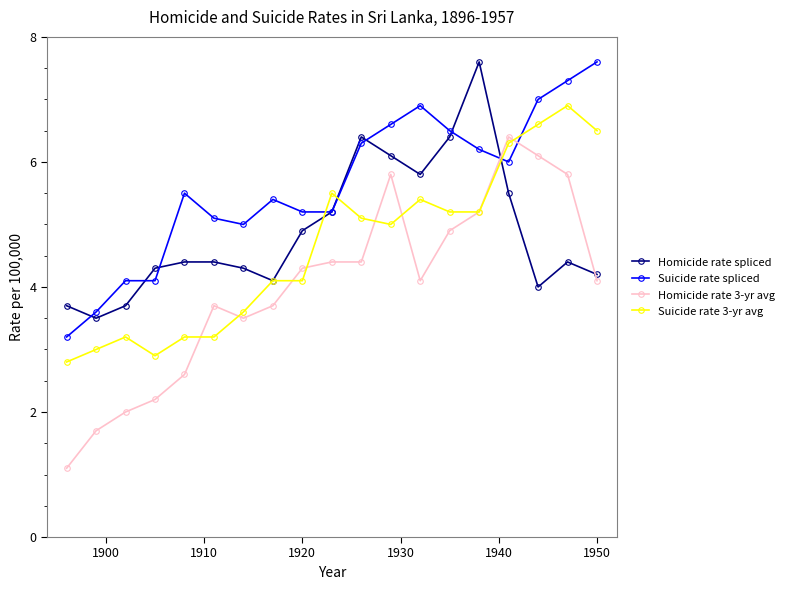

What is the maximum value shown in the chart?

7.6